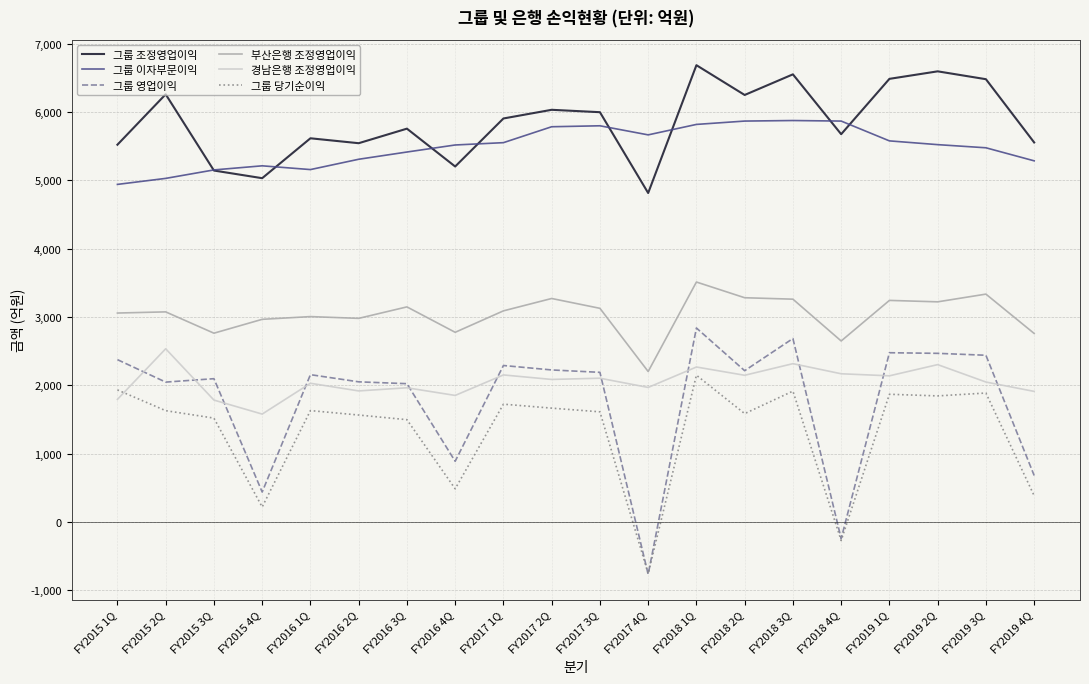

The 그룹 조정영업이익 series shows 2297 at FY2015 4Q. True or false?

False